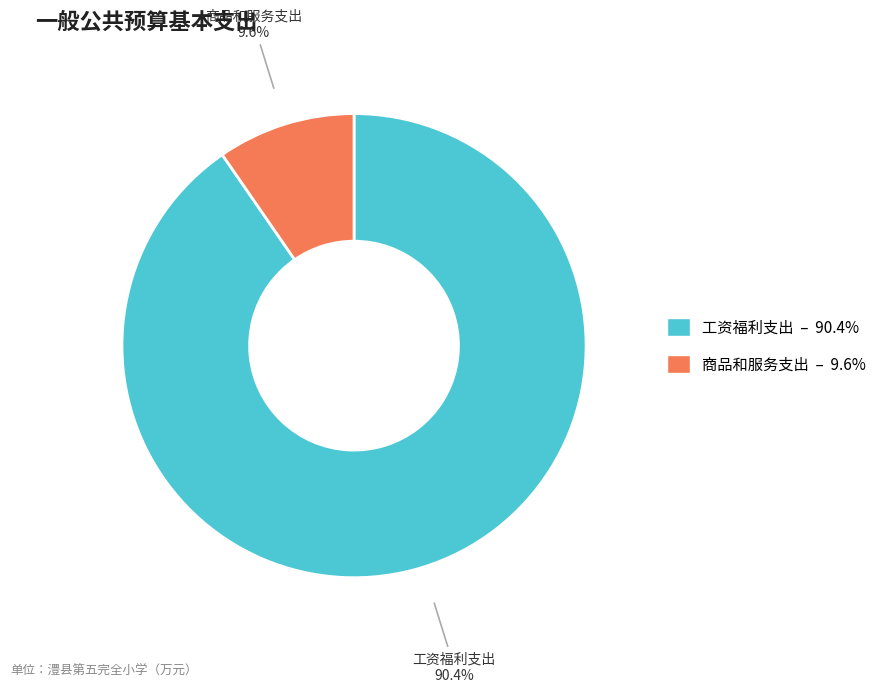

How many slices are in this pie chart?

2